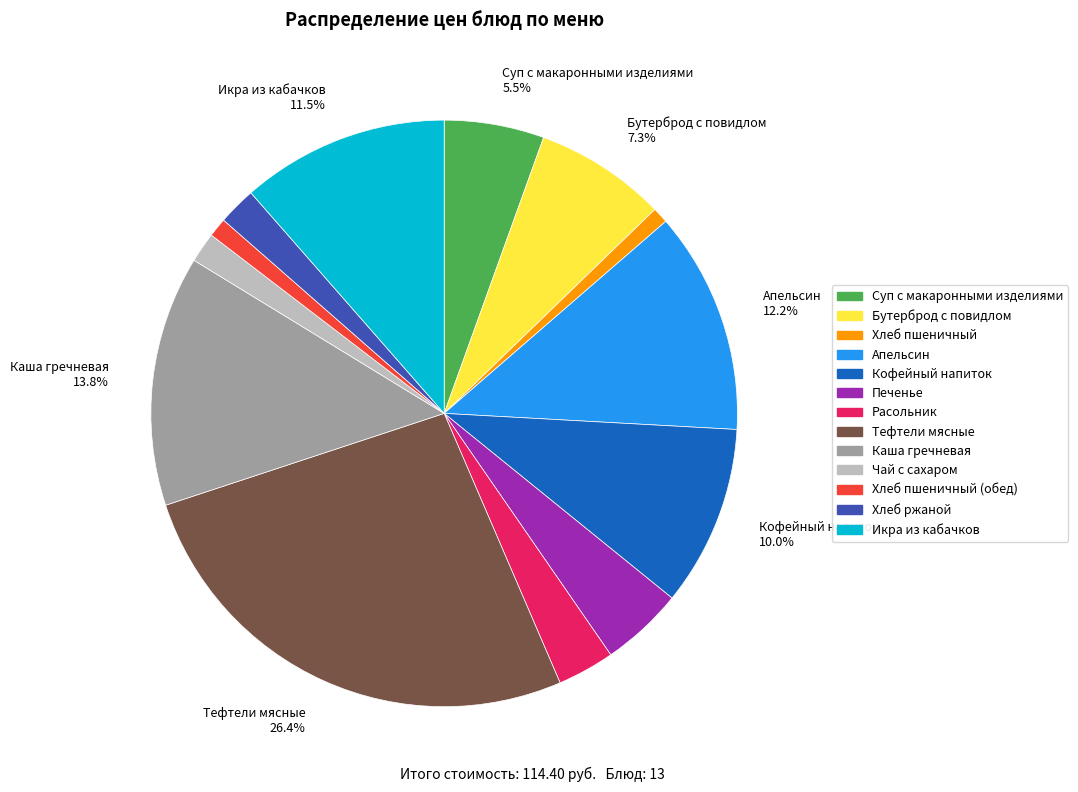

How many slices are in this pie chart?

13